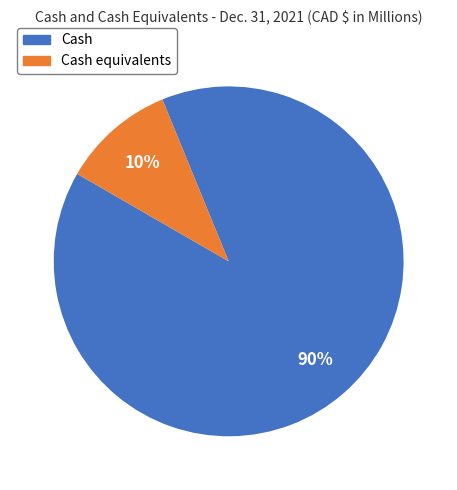

Combined, do Cash and Cash equivalents account for over 50%?

Yes